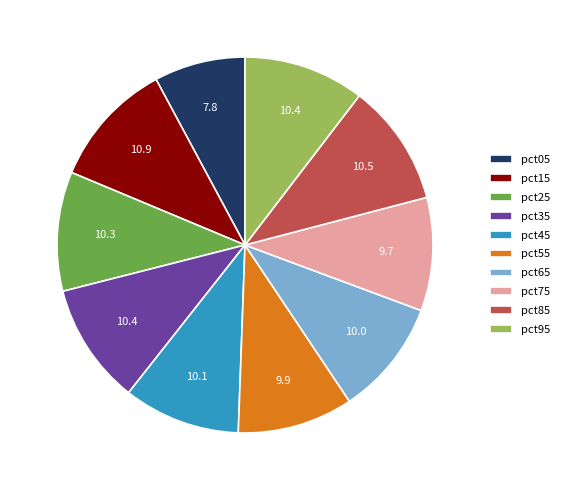

Does pct05 represent more than half of the total?

No